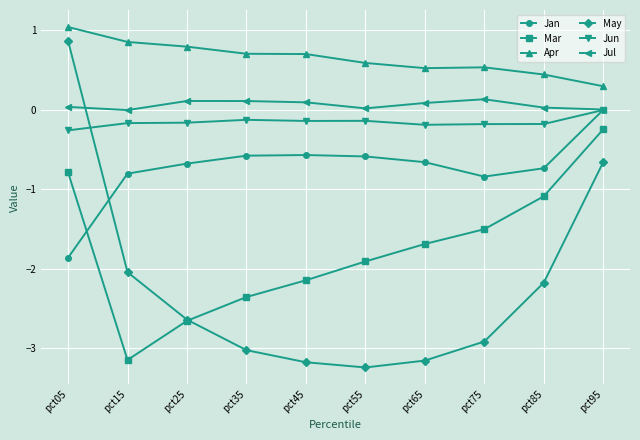

Which series has the widest spread of values?

May